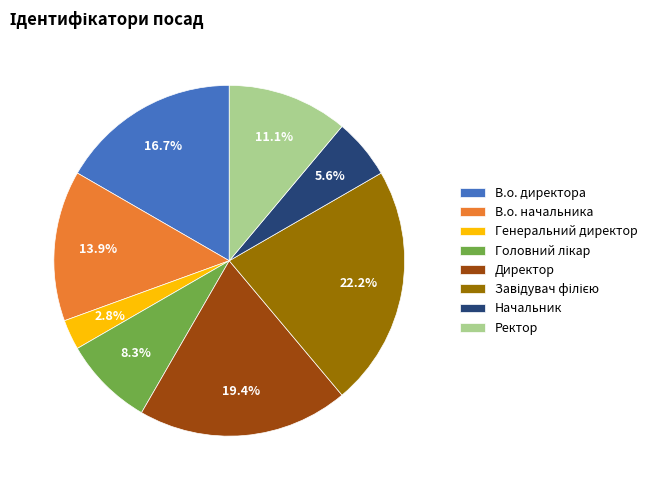

What is the smallest slice in the pie chart?

Генеральний директор